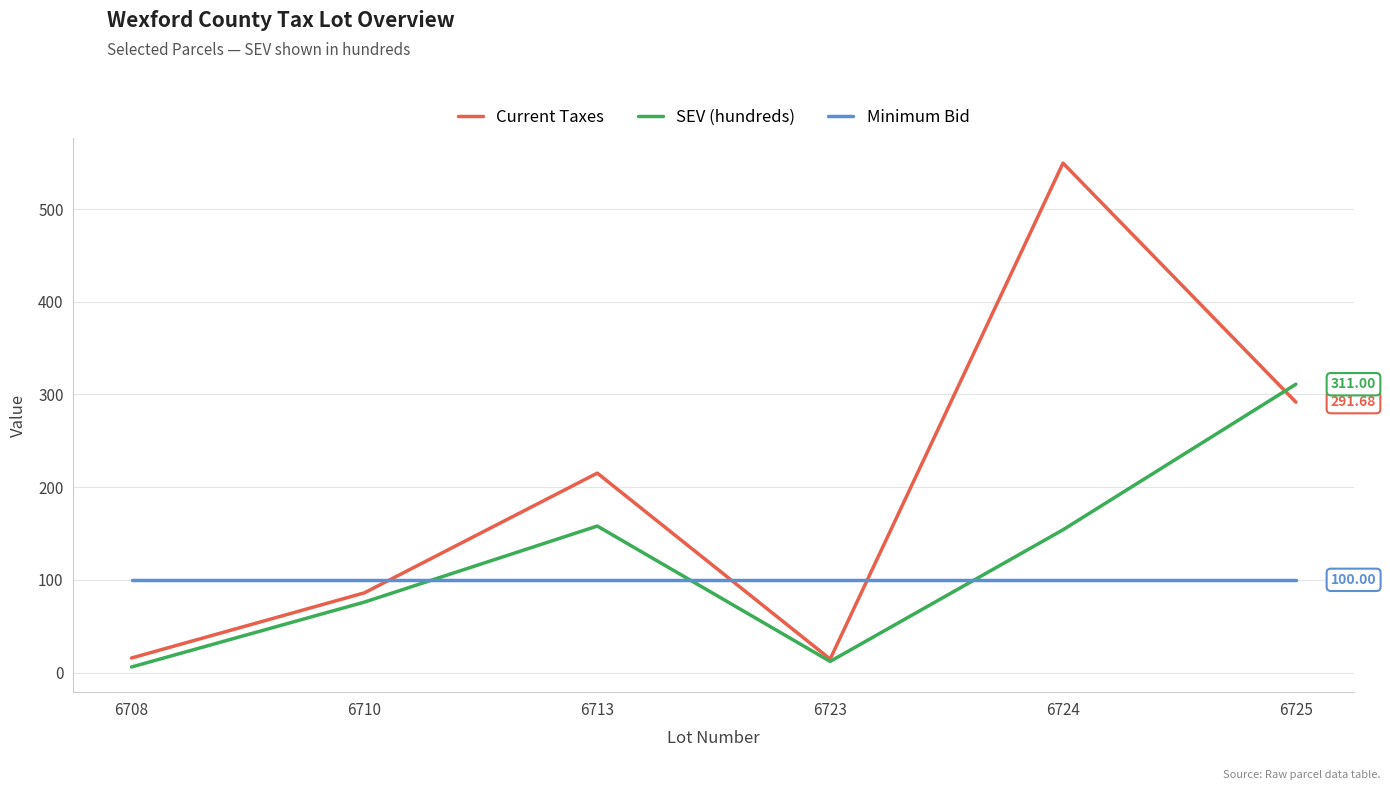

What is the approximate value of Current Taxes at 6713?

215.1